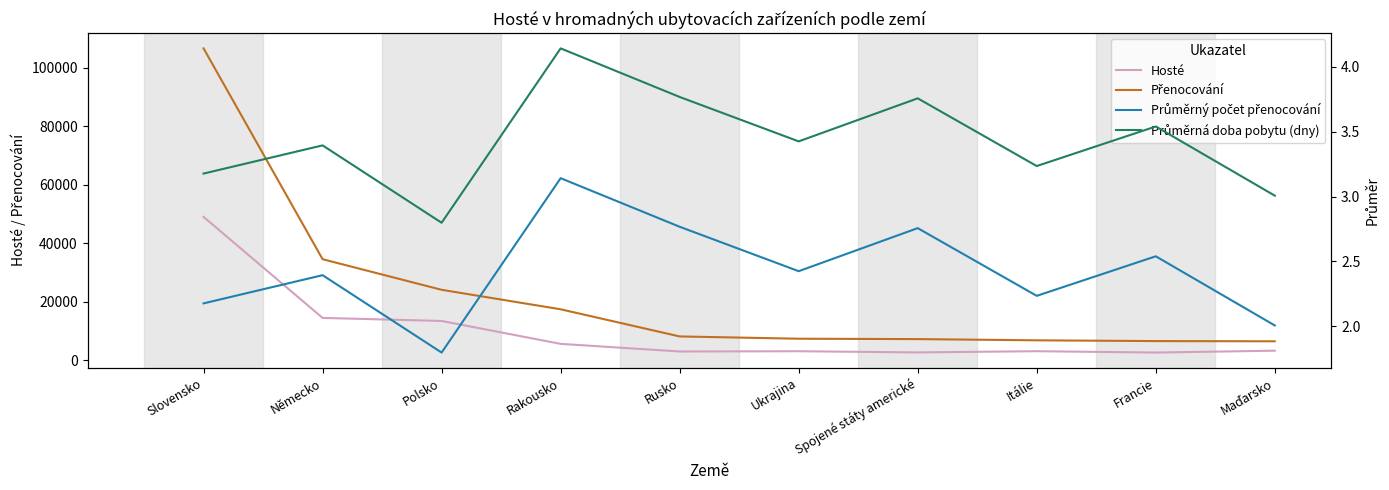

Which category has the highest value across all series?

Slovensko